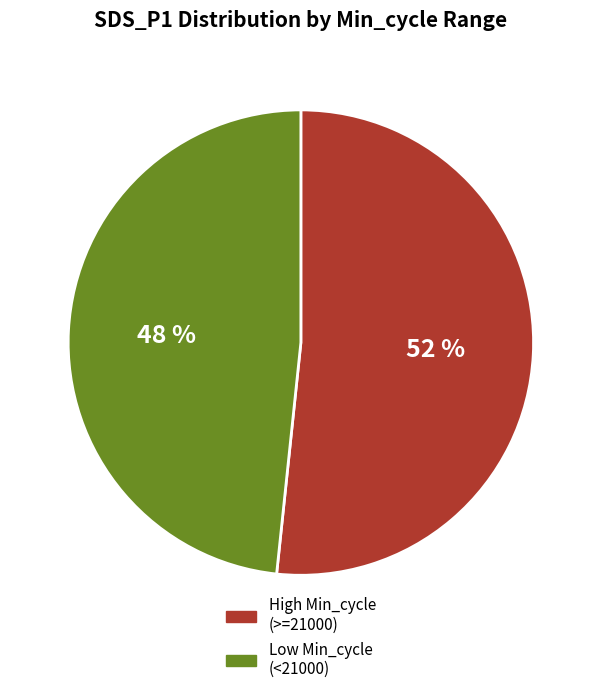

To the nearest percent, what is the combined percentage of Low Min_cycle (<21000) and High Min_cycle (>=21000)?

100%